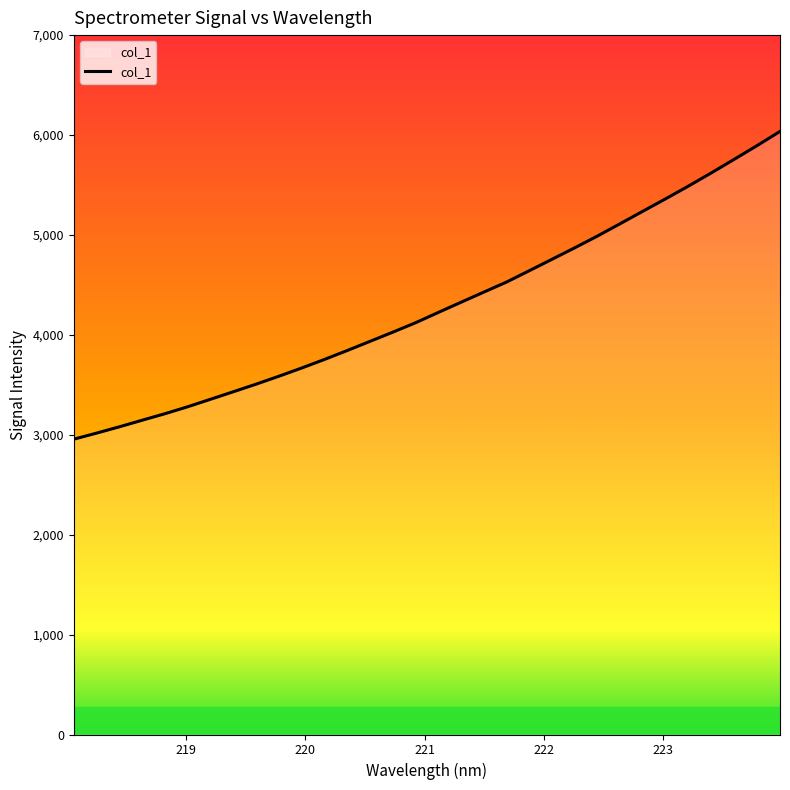

What is the smallest value displayed?

2955.6